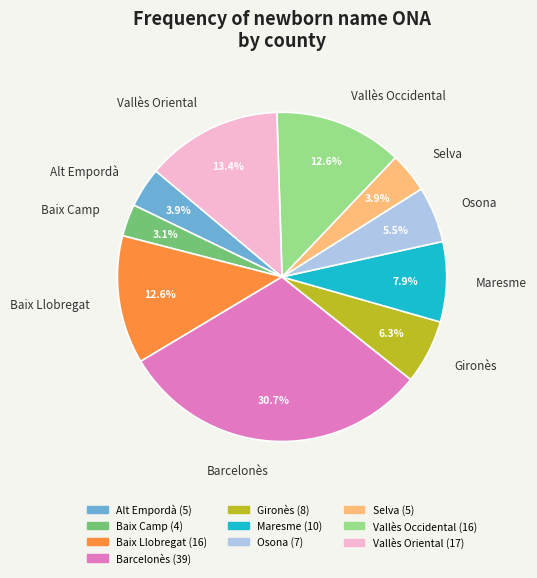

True or false: Vallès Oriental accounts for 13% of the total.

True